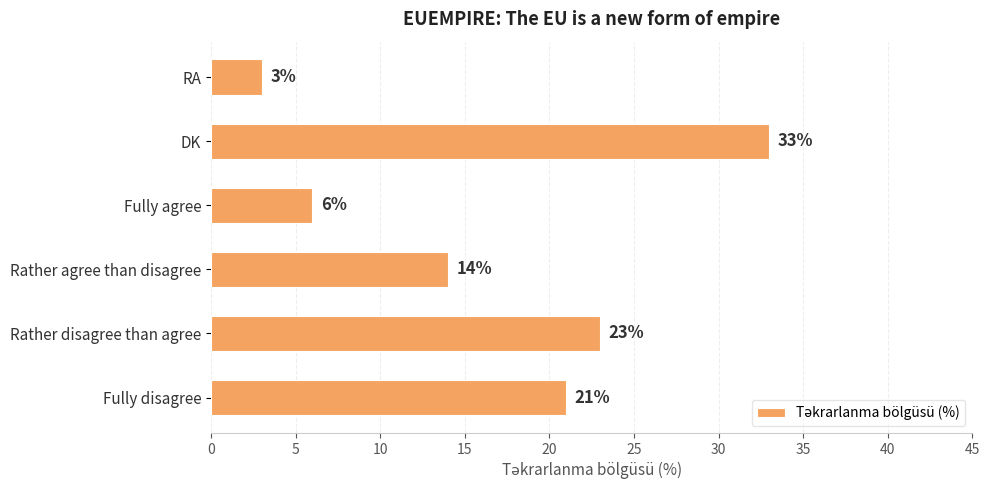

What is the sum of all values?

100